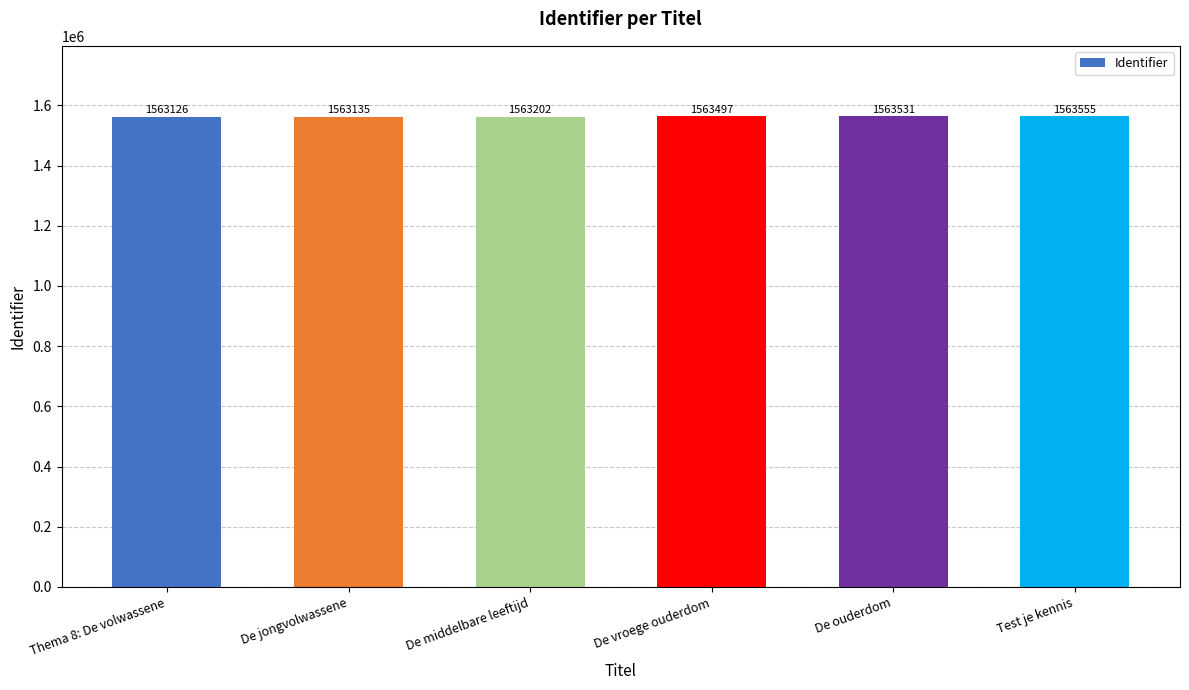

Are the bars grouped side by side (vs. stacked)?

No